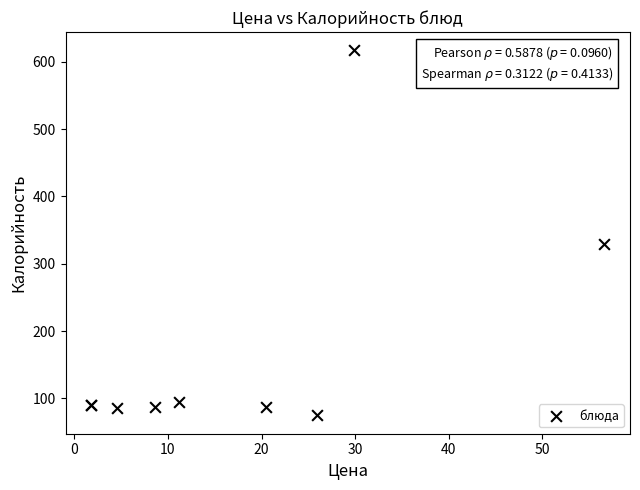

What Y value in the scatter plot is closest to 345?

329.5